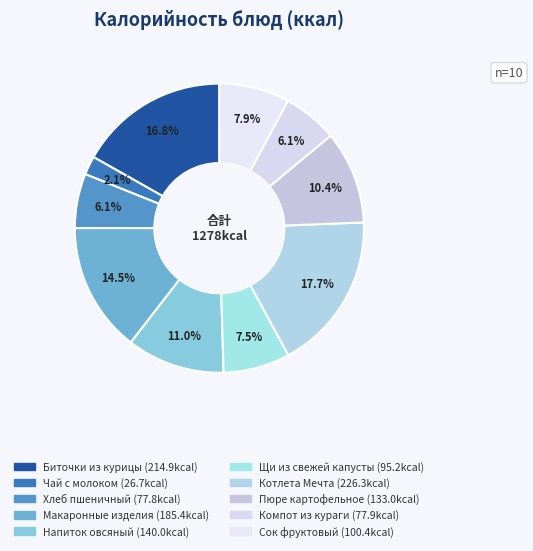

How many slices are in this pie chart?

10